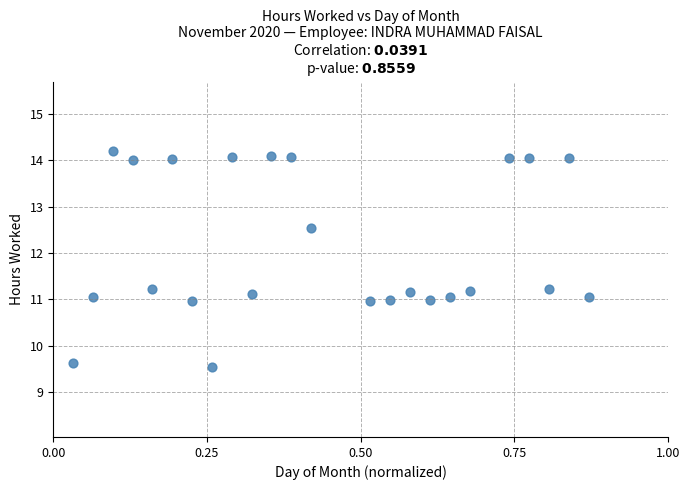

What is the range of X values (max minus min)?

0.8